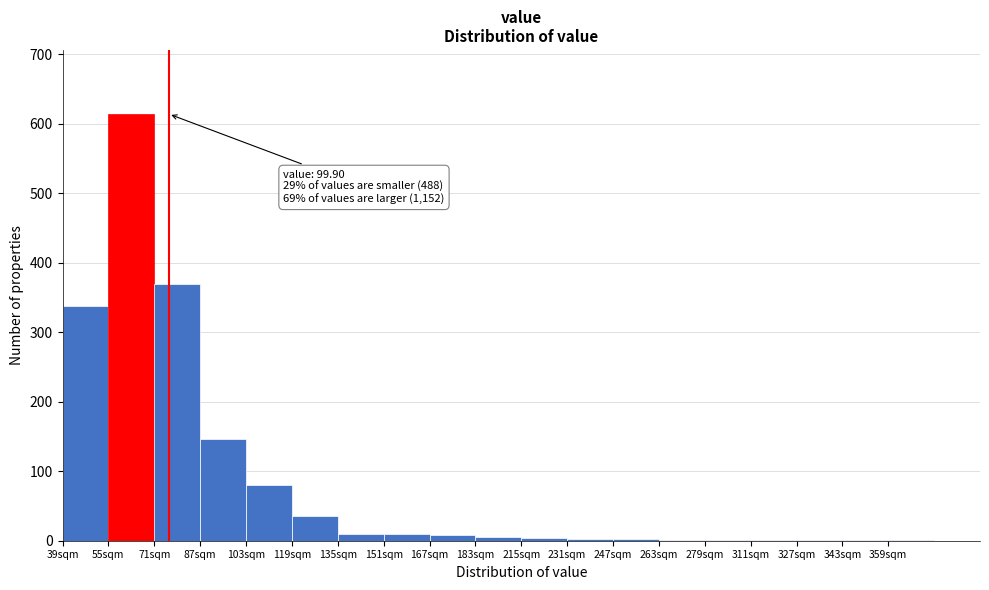

What is the sum of all values?

1633